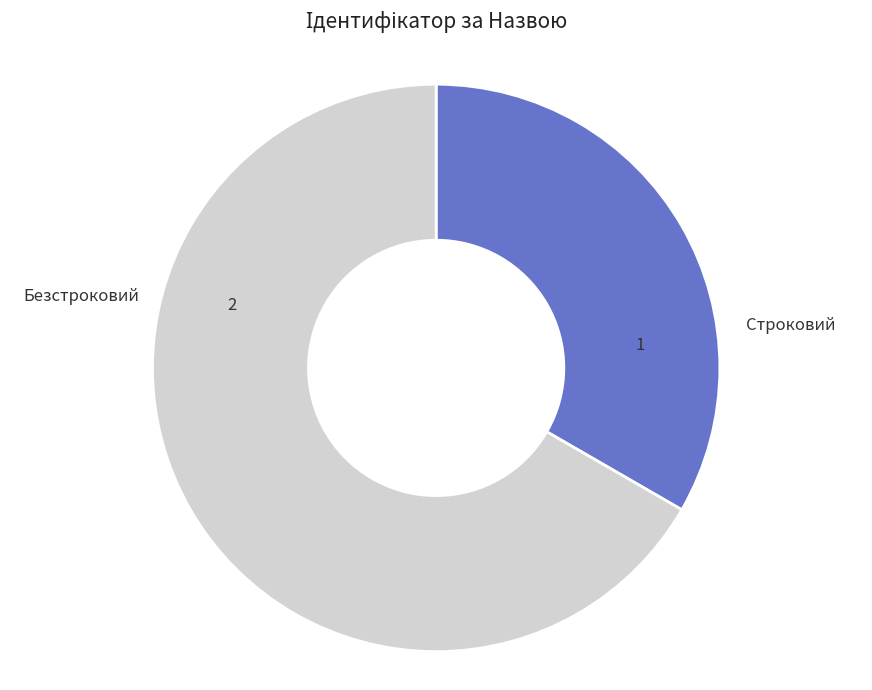

Does any single category account for the majority?

Yes